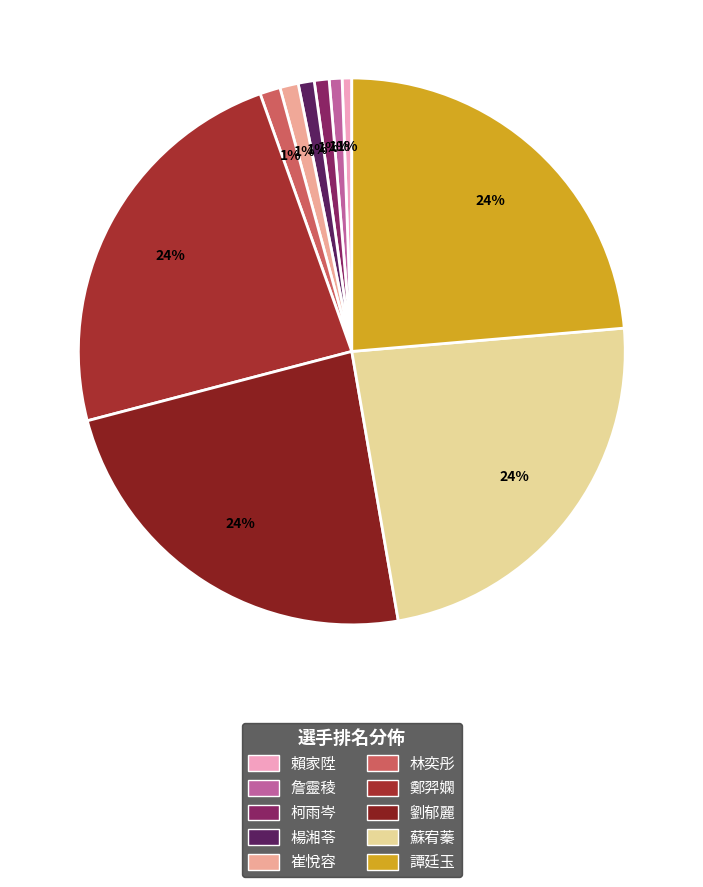

How many slices are in this pie chart?

10